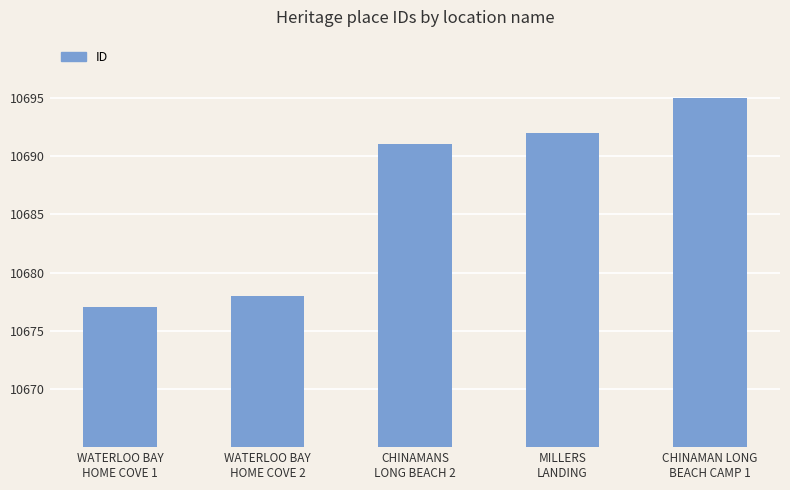

What is the ratio of the value at MILLERS
LANDING to the value at CHINAMAN LONG
BEACH CAMP 1?

1.0